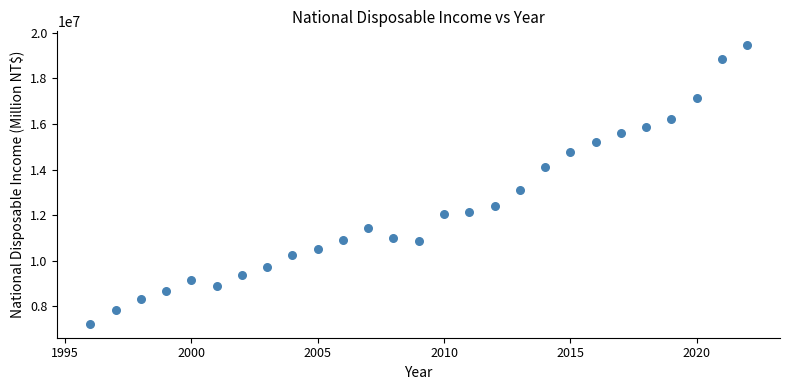

What Y value in the scatter plot is closest to 13341250?

13106115